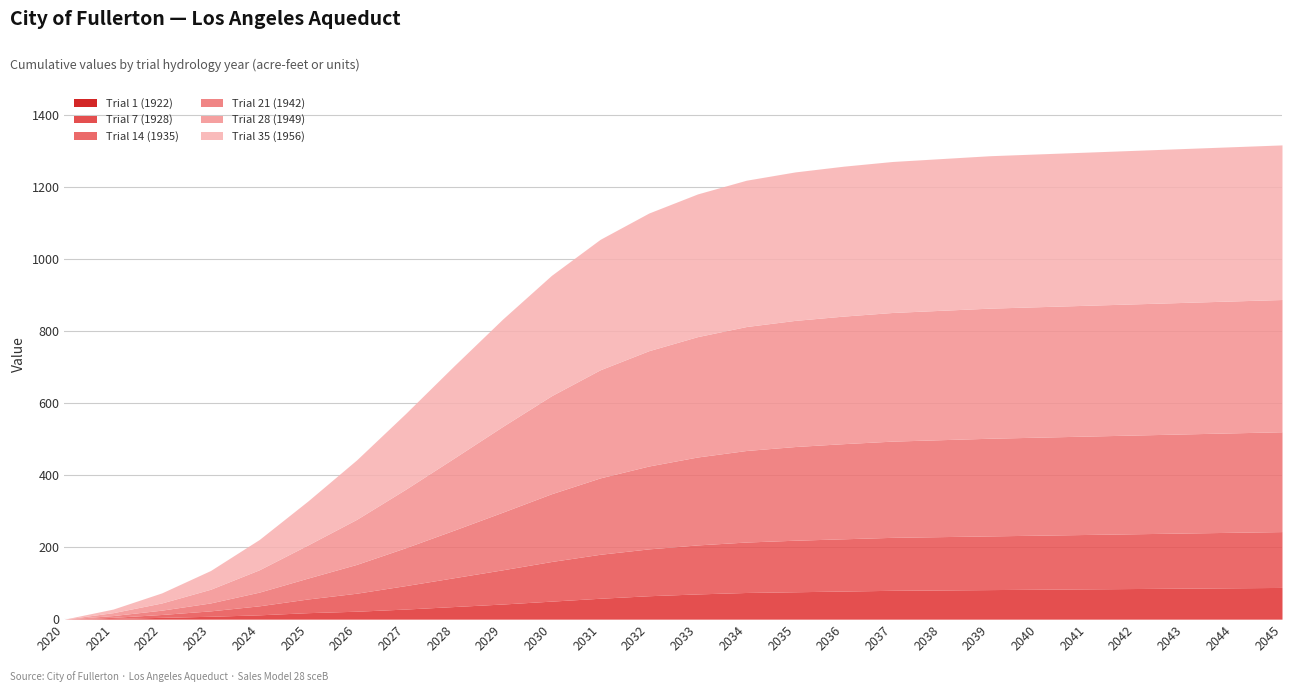

Which series has the widest spread of values?

Trial 35 (1956)